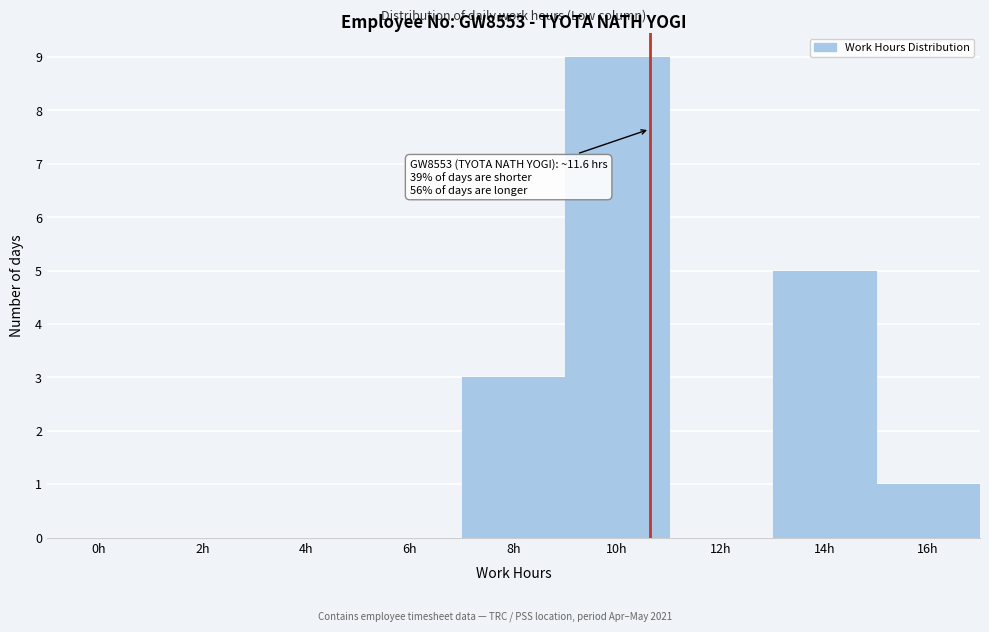

Reading right to left, extract all data points from this chart.

16h=1	14h=5	12h=0	10h=9	8h=3	6h=0	4h=0	2h=0	0h=0